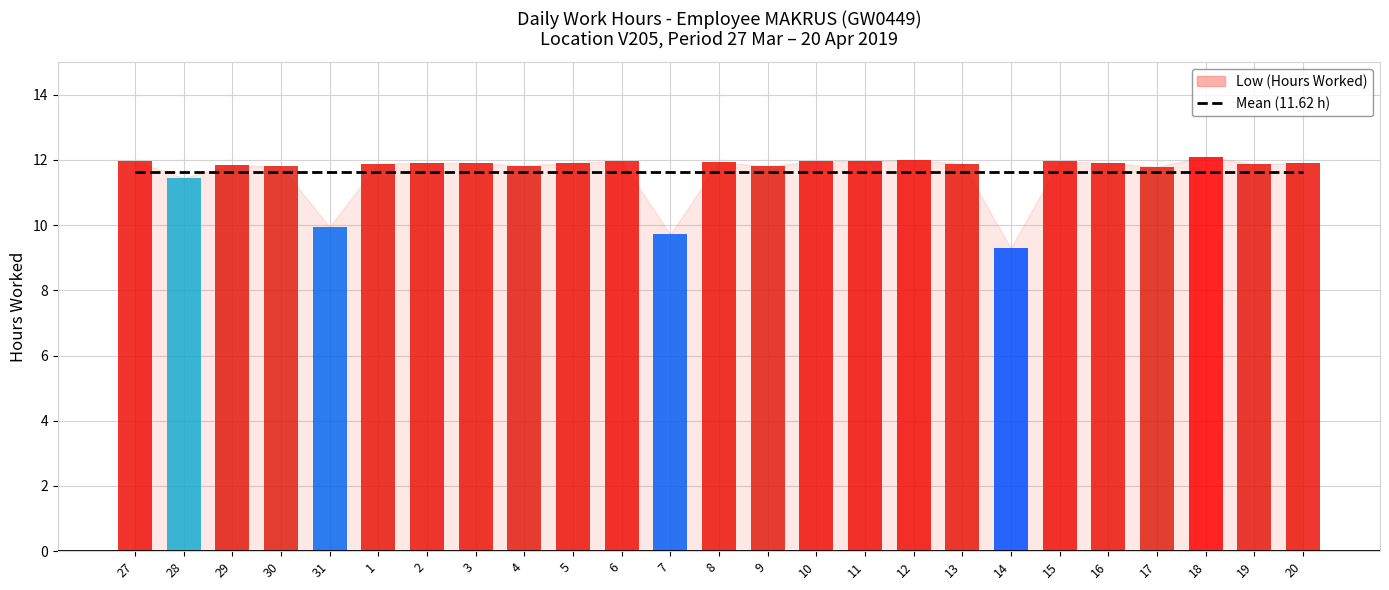

Is it true that Mean hours (11.62 h) equals 11.6 at 10?

True